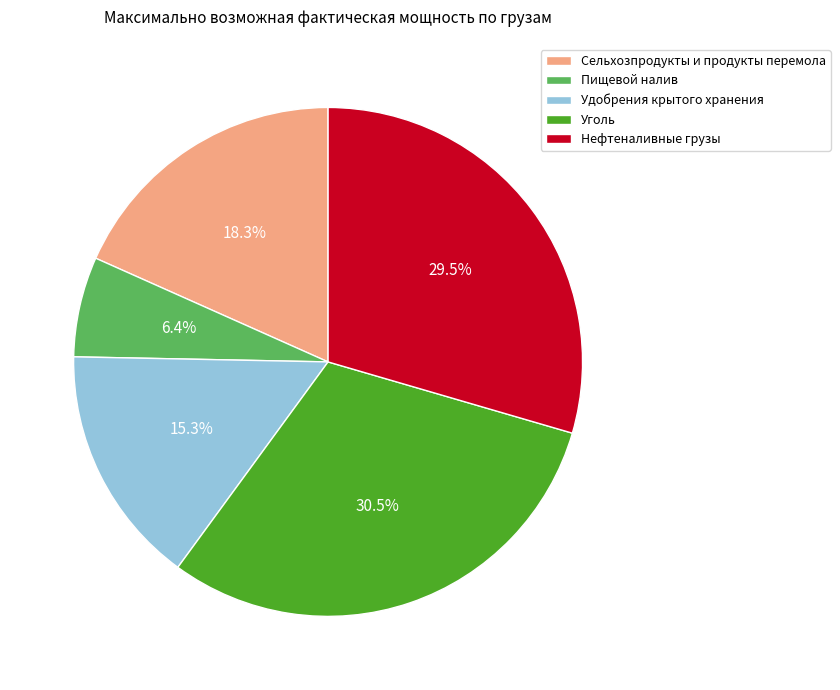

Between Уголь and Удобрения крытого хранения, which is larger?

Уголь